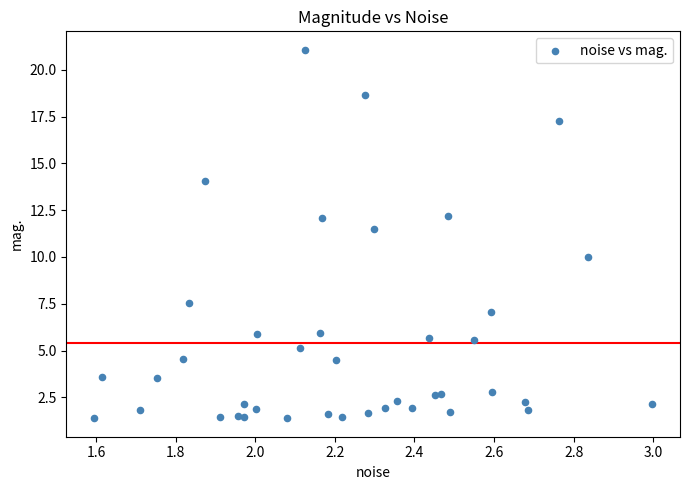

What Y value in the scatter plot is closest to 11?

11.5